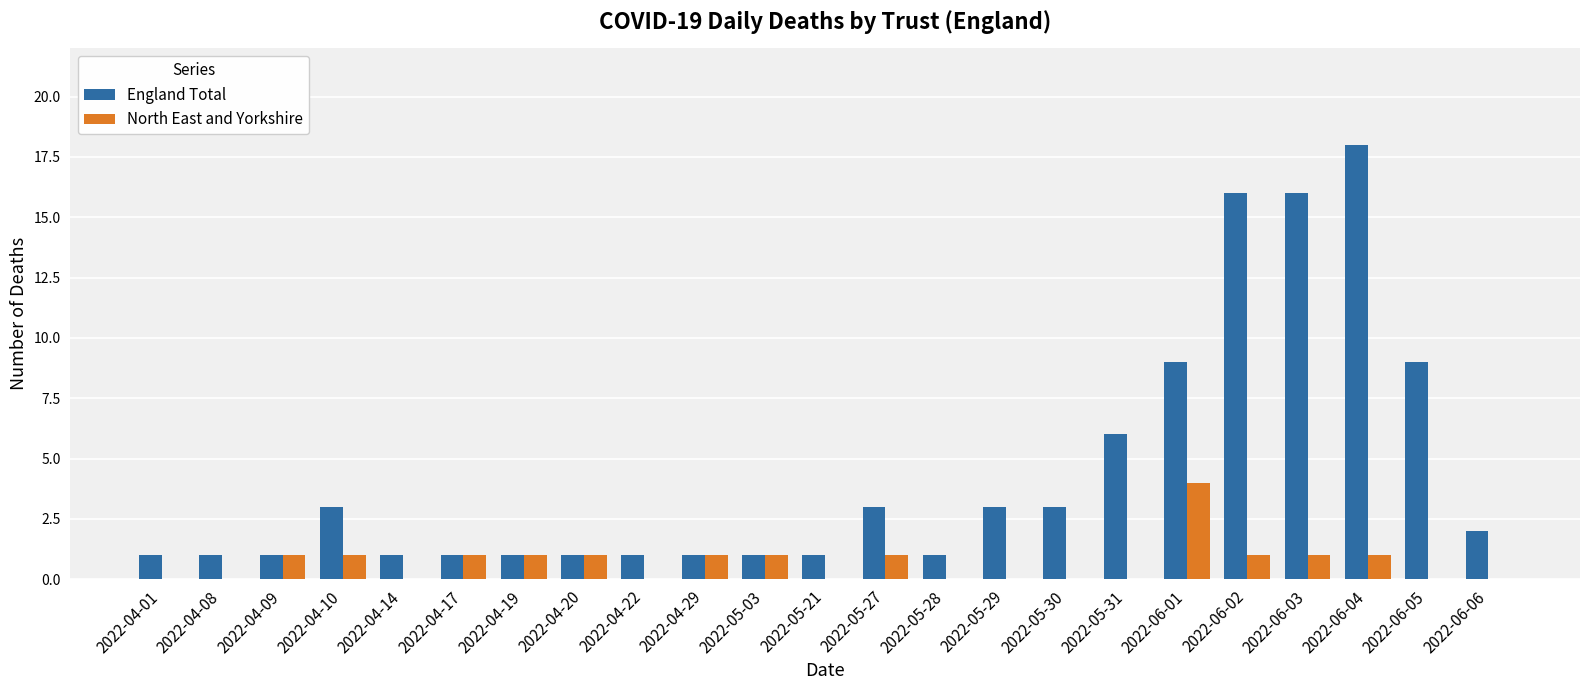

How many distinct data groups are displayed?

2